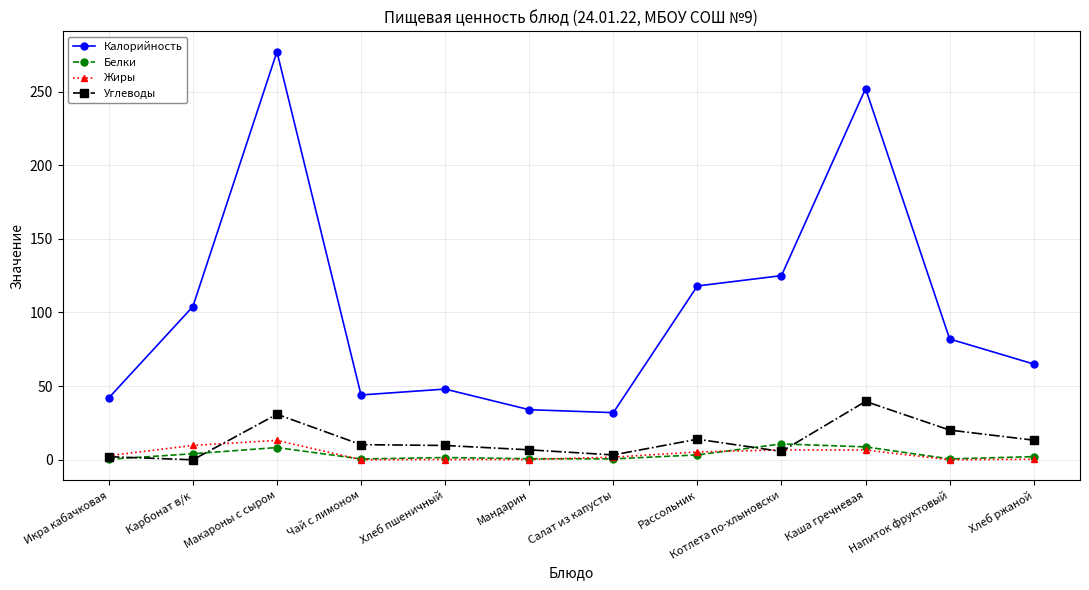

What are all the series names shown in the legend?

Калорийность, Белки, Жиры, Углеводы